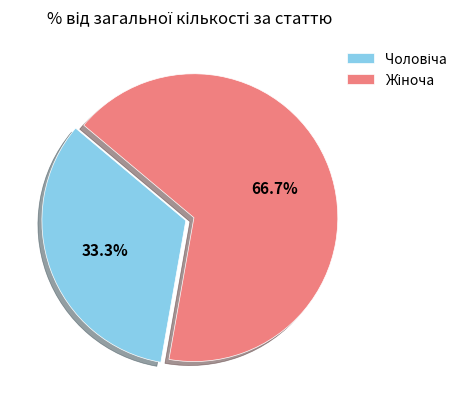

Is there any slice that represents more than half of the pie?

Yes